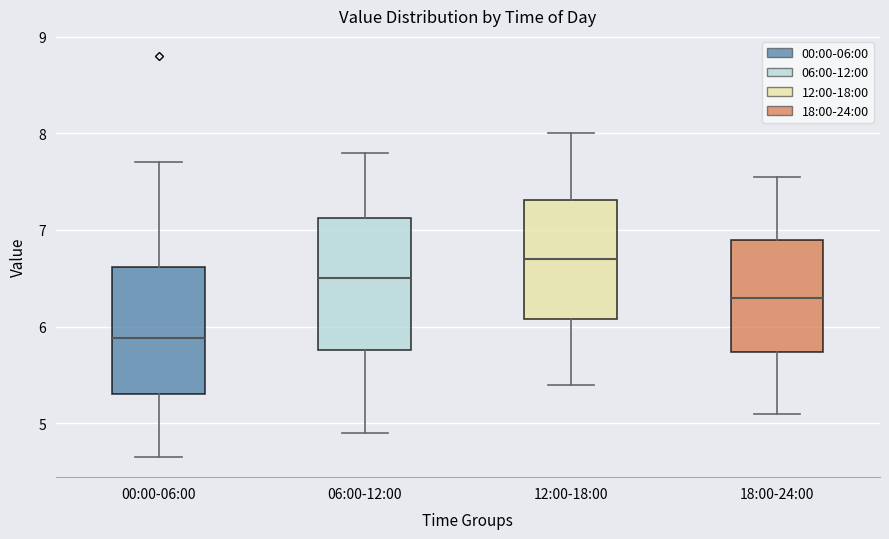

Which box's median line is the highest?

12:00-18:00